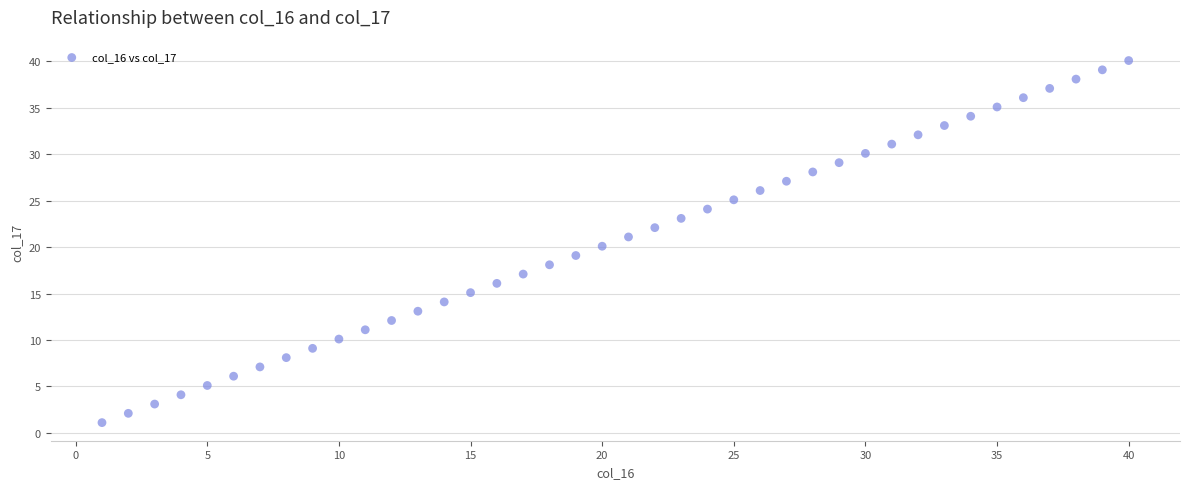

What is the range of Y values (max minus min)?

39.0